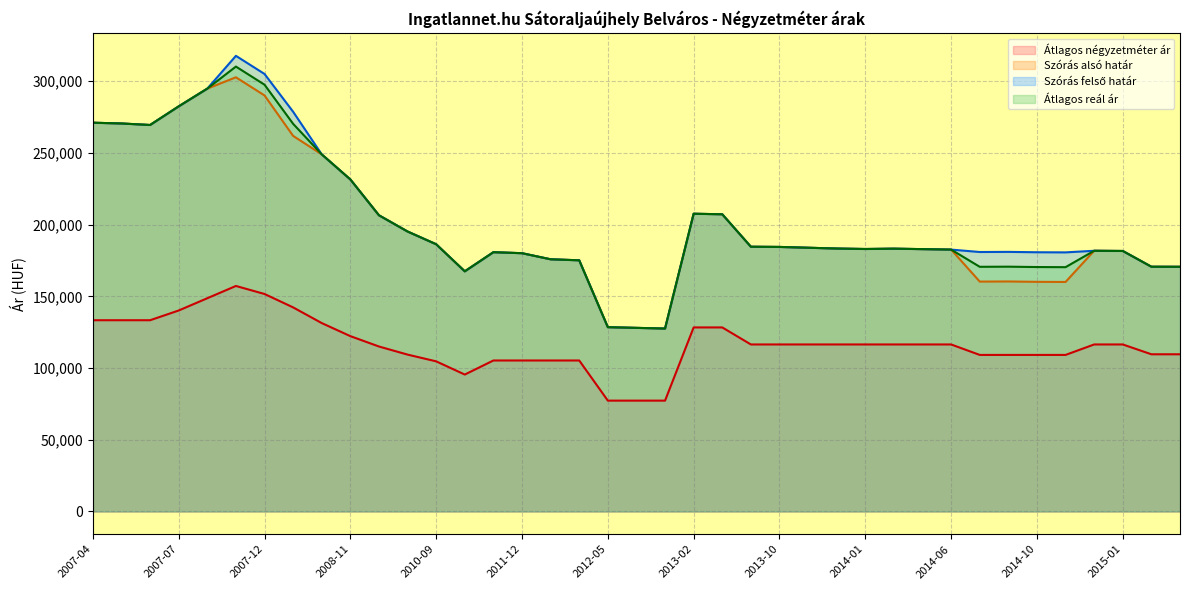

Does the chart display data point markers on the line(s)?

No